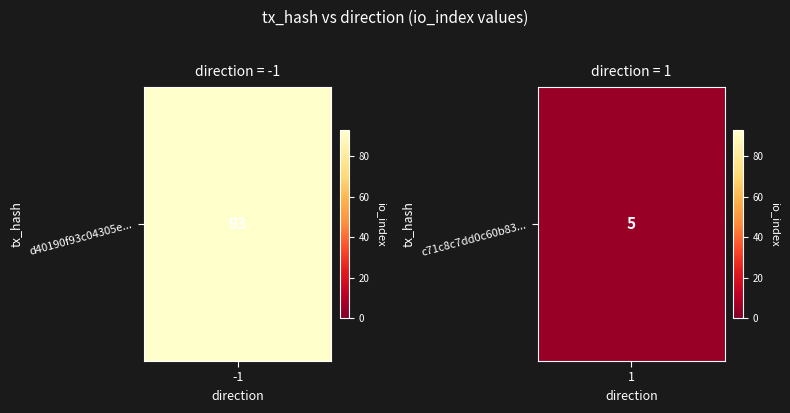

The value of d40190f93c04305e92b98b3f5c3f9787df911fb at direction is -1. True or false?

True